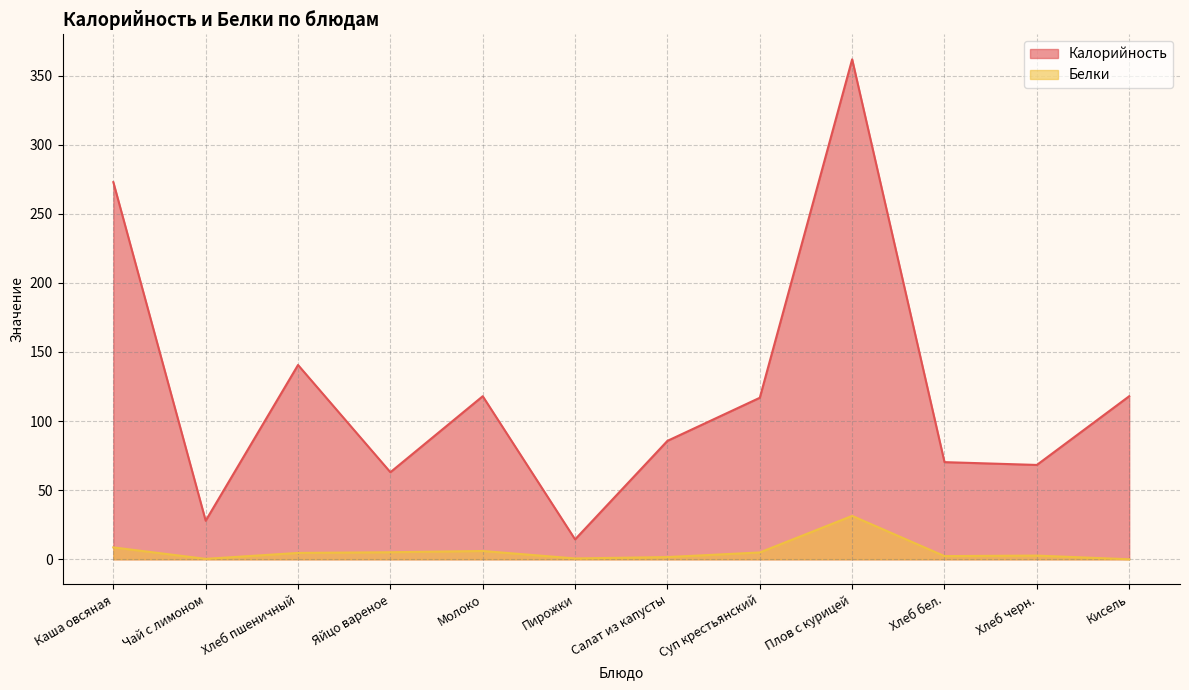

In Белки, how many points are lower than both neighbors (excluding endpoints)?

3